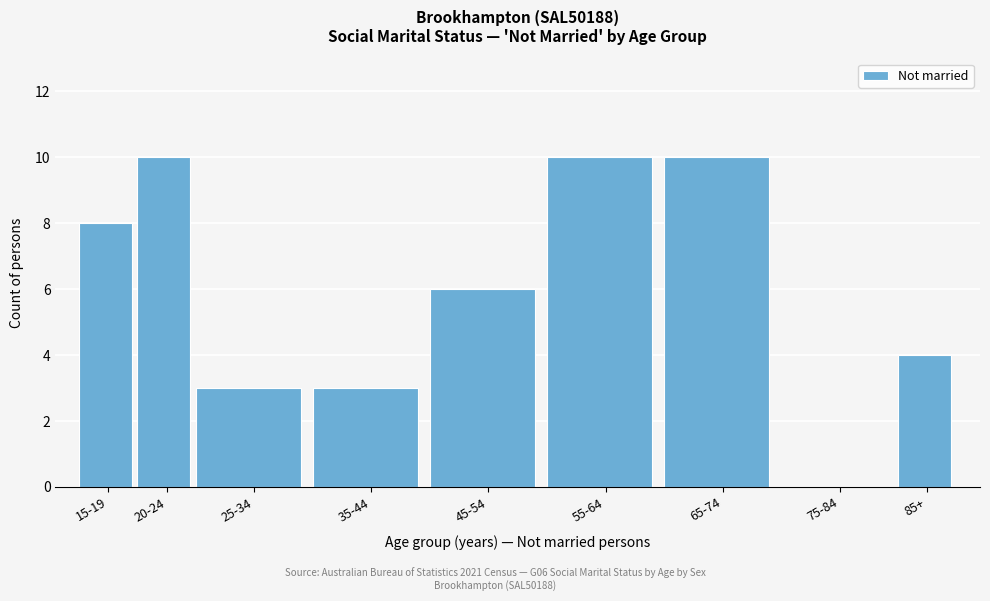

Reading left to right, extract all data points from this chart.

15-19=8	20-24=10	25-34=3	35-44=3	45-54=6	55-64=10	65-74=10	75-84=0	85+=4